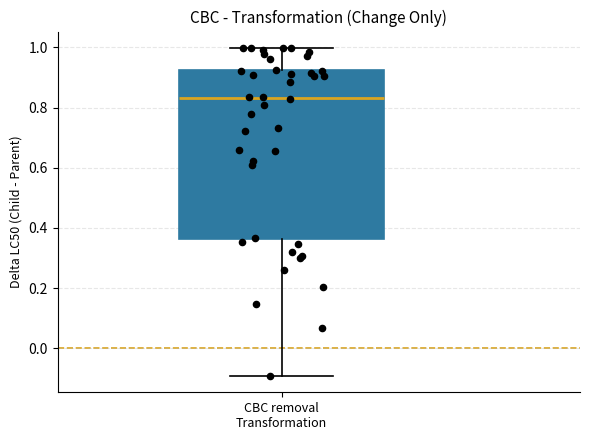

Transcribe this box plot: give where the median line is, the range the box spans, and where the two whiskers end, as read against the y-axis. The values are not printed on the chart, so give them approximately, as read against the axis.

median 0.84, box 0.36 to 0.92, whiskers -0.10 to 1.00